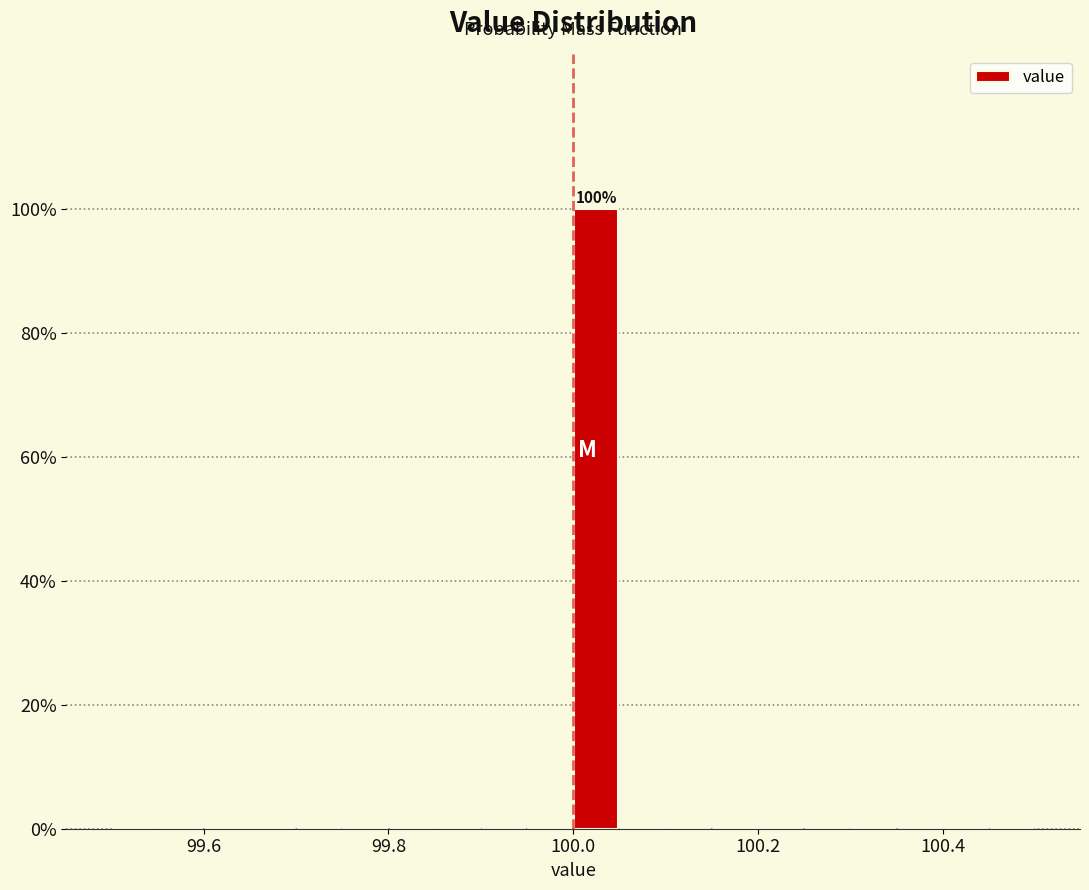

Around what value on the x-axis is the tallest bar? Give the approximate position of its centre, as read against the axis.

100.02